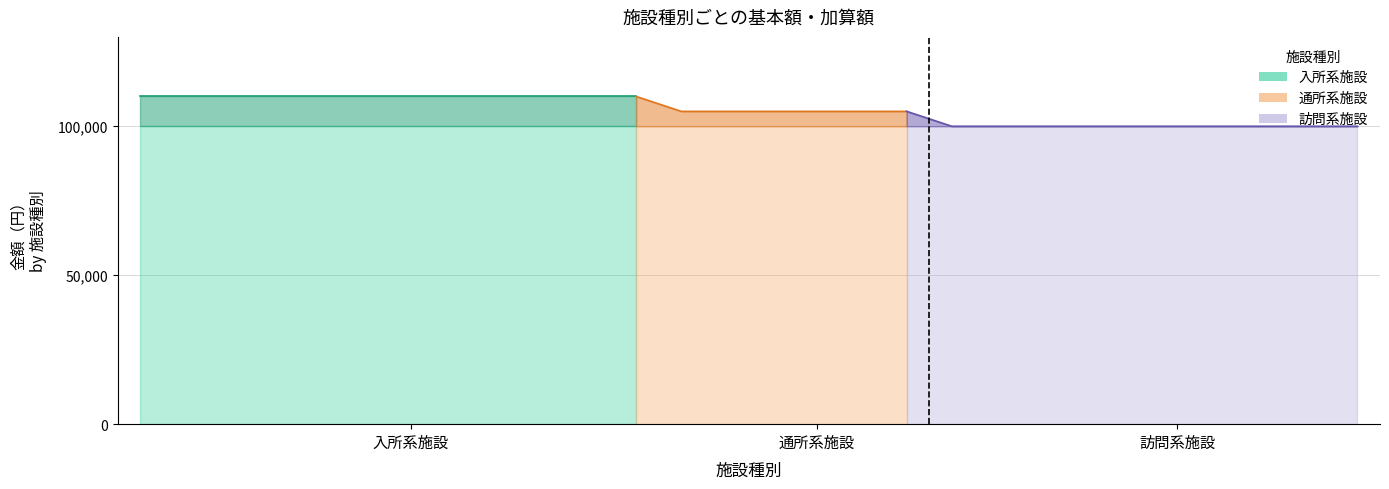

What is the difference between the maximum and second lowest values in the 加算額 series?

5000